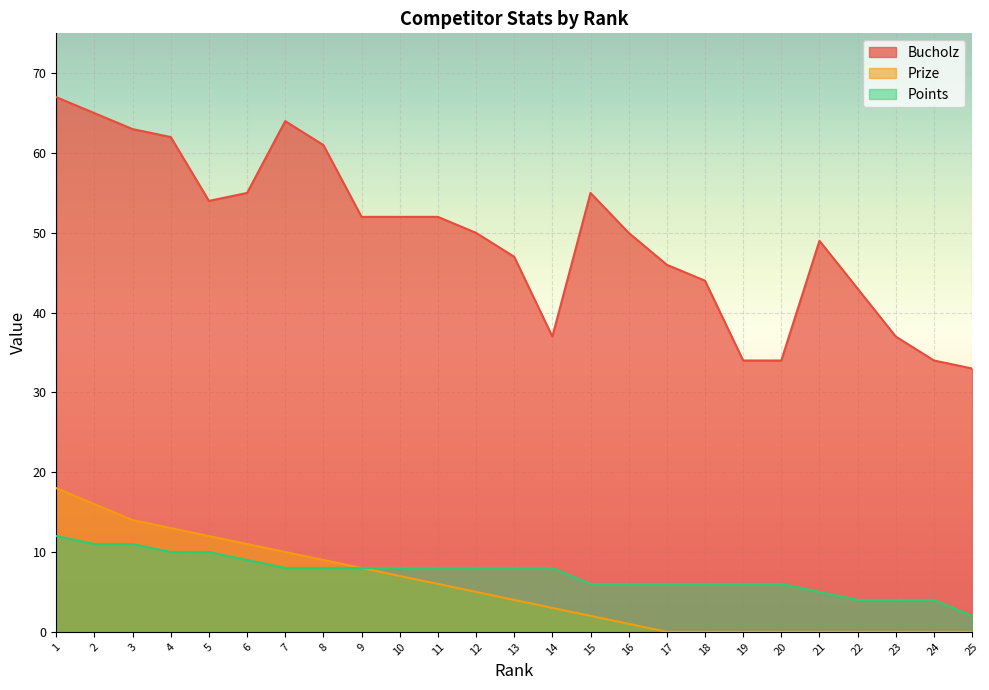

Reading left to right, extract all data points from this chart.

Bucholz: 67	65	63	62	54	55	64	61	52	52	52	50	47	37	55	50	46	44	34	34	49	43	37	34	33
Prize: 18	16	14	13	12	11	10	9	8	7	6	5	4	3	2	1	0	0	0	0	0	0	0	0	0
Points: 12	11	11	10	10	9	8	8	8	8	8	8	8	8	6	6	6	6	6	6	5	4	4	4	2